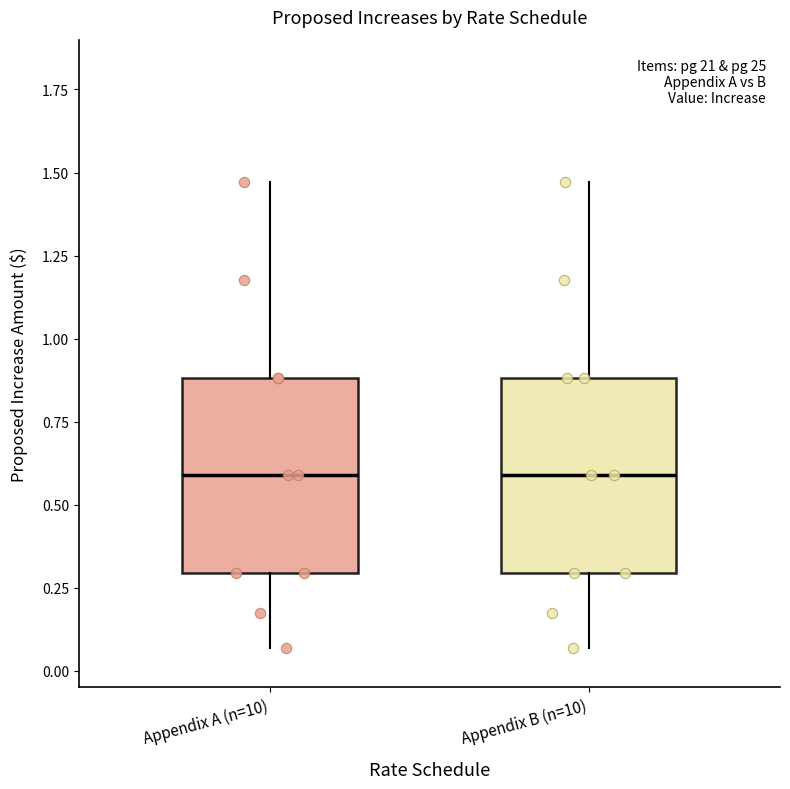

Reading left to right, transcribe this box plot: for each box, give where its median line is, the range the box spans, and where its two whiskers end, as read against the y-axis. The values are not printed on the chart, so give them approximately, as read against the axis.

Appendix A (n=10): median 0.60, box 0.30 to 0.90, whiskers 0.05 to 1.45
Appendix B (n=10): median 0.60, box 0.30 to 0.90, whiskers 0.05 to 1.45